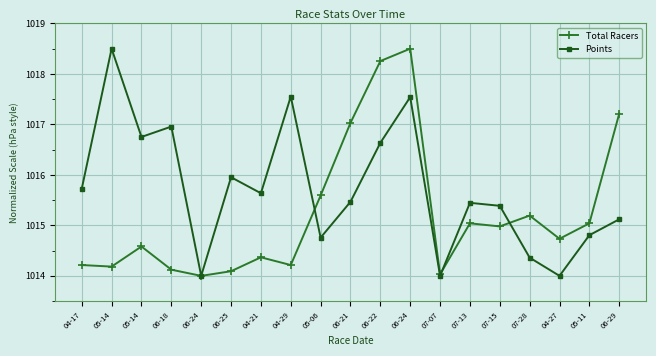

Is it true that Points equals 1015.1 at 06-29?

True